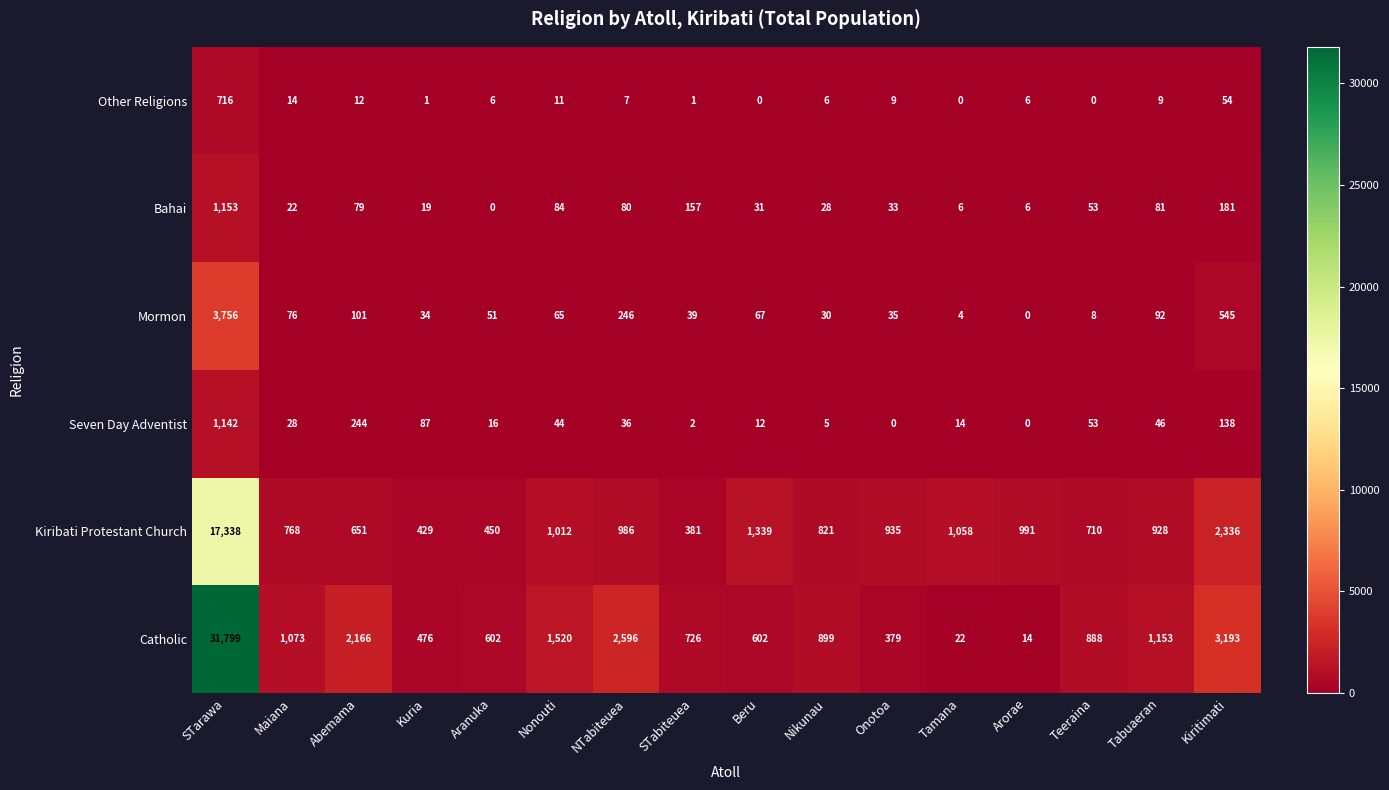

How many data points in Other Religions are less than 7?

8